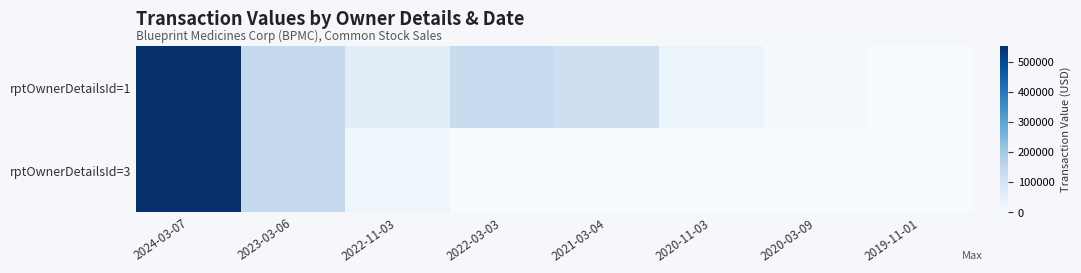

At 2023-03-06, list the series in order from largest to smallest.

rptOwnerDetailsId=1, rptOwnerDetailsId=3